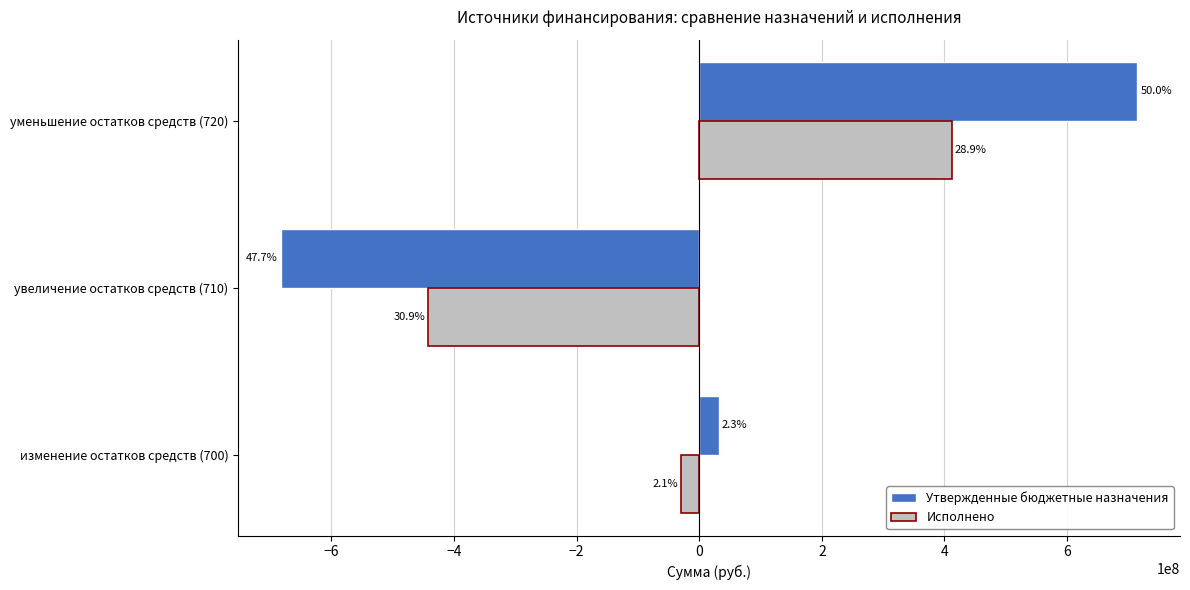

What are all the series names shown in the legend?

Утвержденные бюджетные назначения, Исполнено